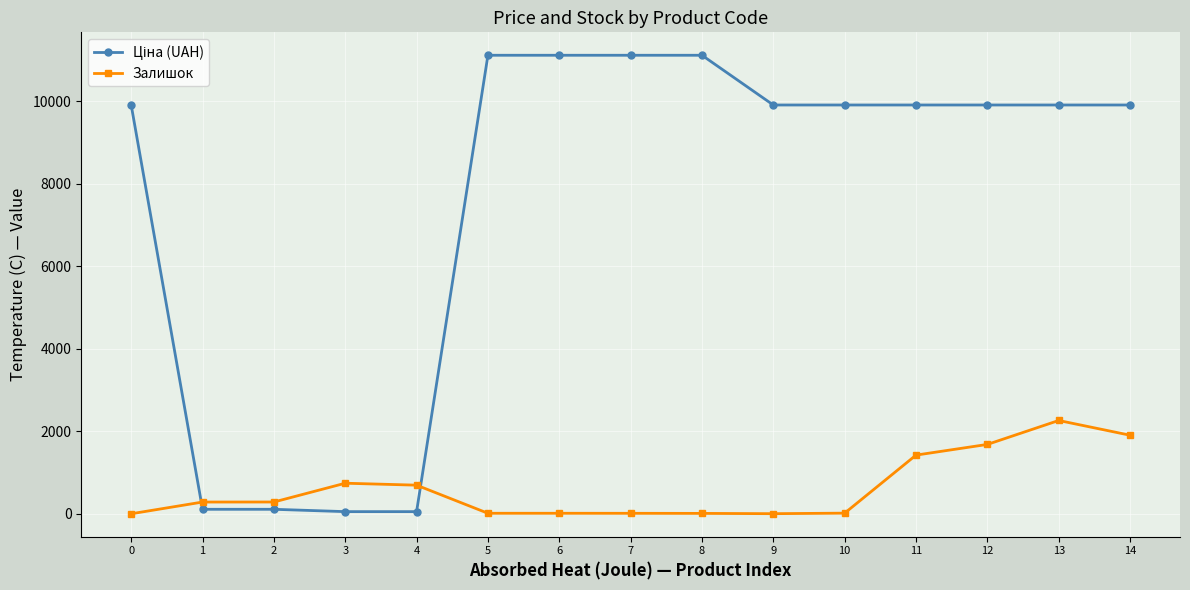

How many lines are shown in the chart?

2